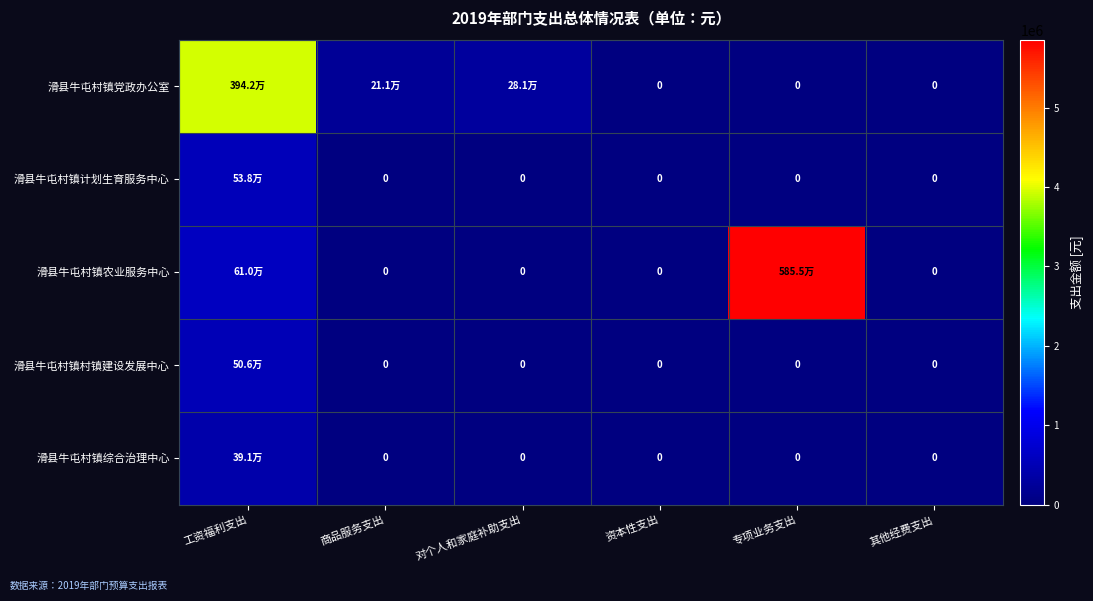

What is the average value of the 滑县牛屯村镇农业服务中心 series?

1077478.5